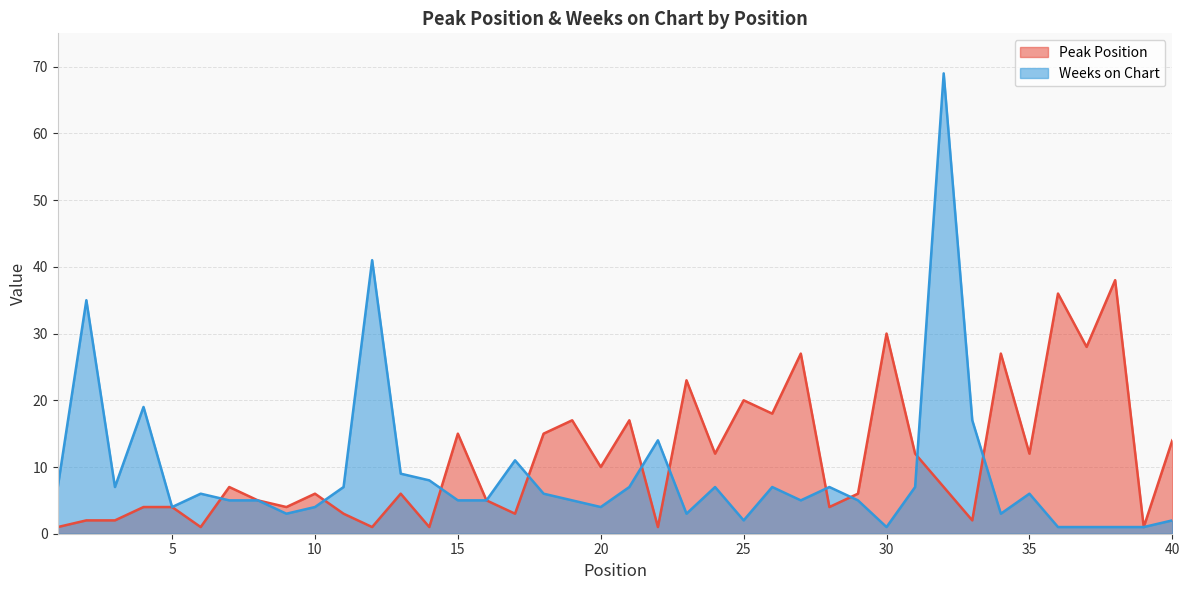

What is the total value across all series at 38?

39